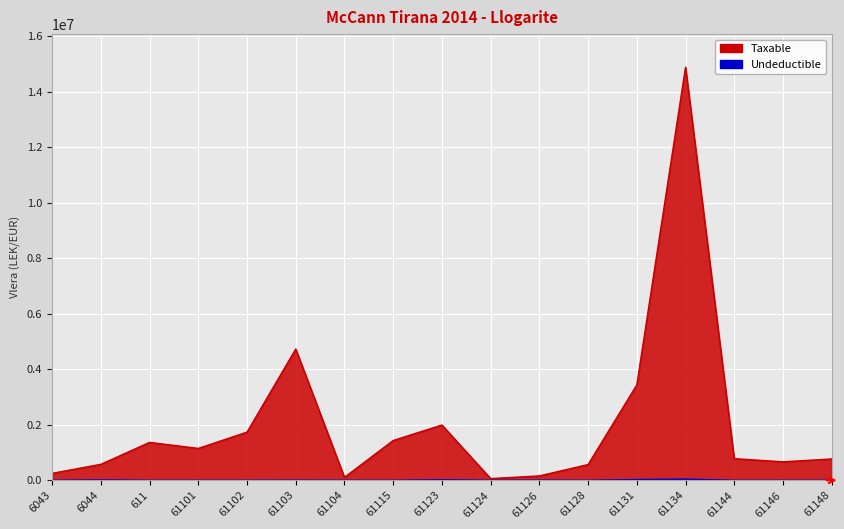

What is the maximum value shown in the chart?

14887859.8